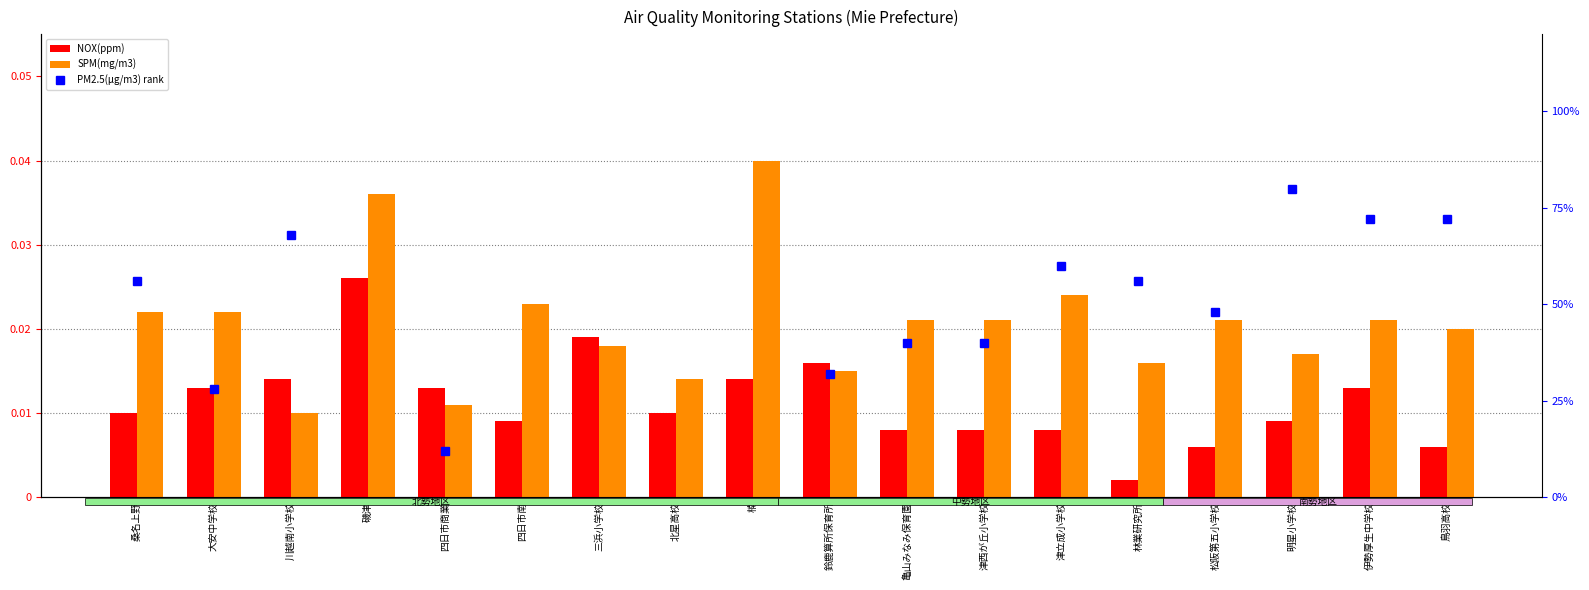

At 三浜小学校, list the series in order from smallest to largest.

SPM(mg/m3), NOX(ppm)